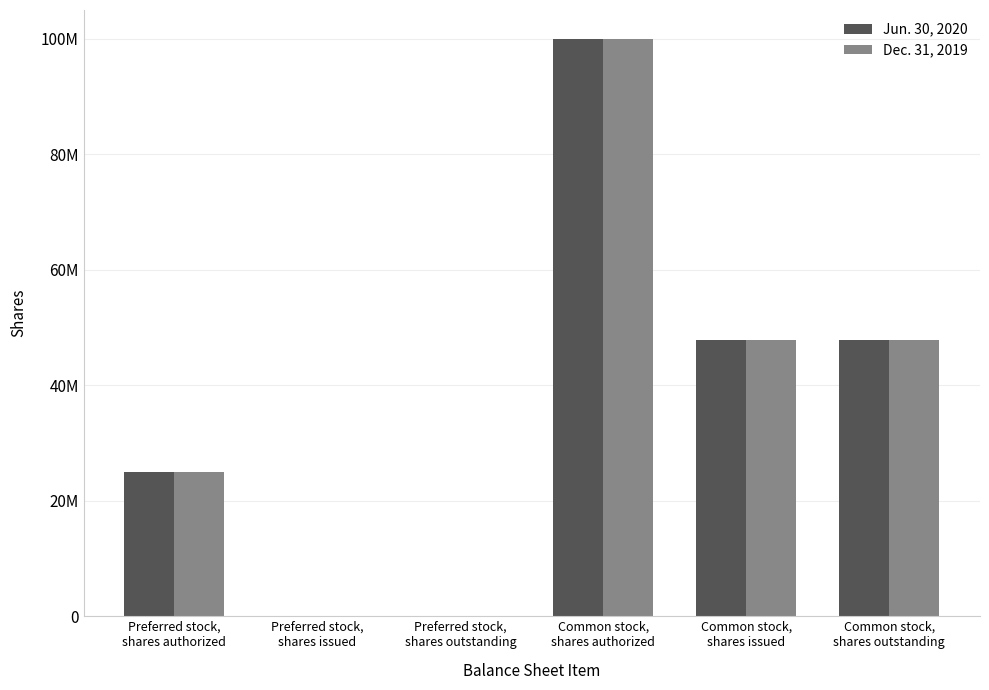

Are the bars horizontal?

No